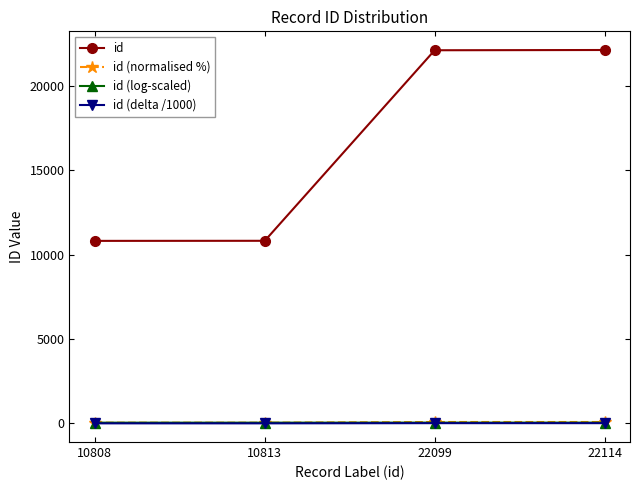

Where do id (normalised %) and id (log-scaled) first cross each other?

10813 and 22099